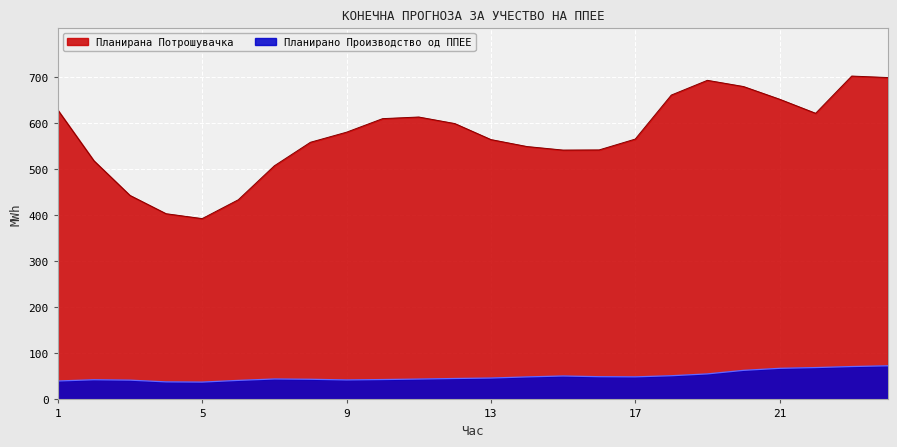

Which series has the largest total across all categories?

Планирана Потрошувачка